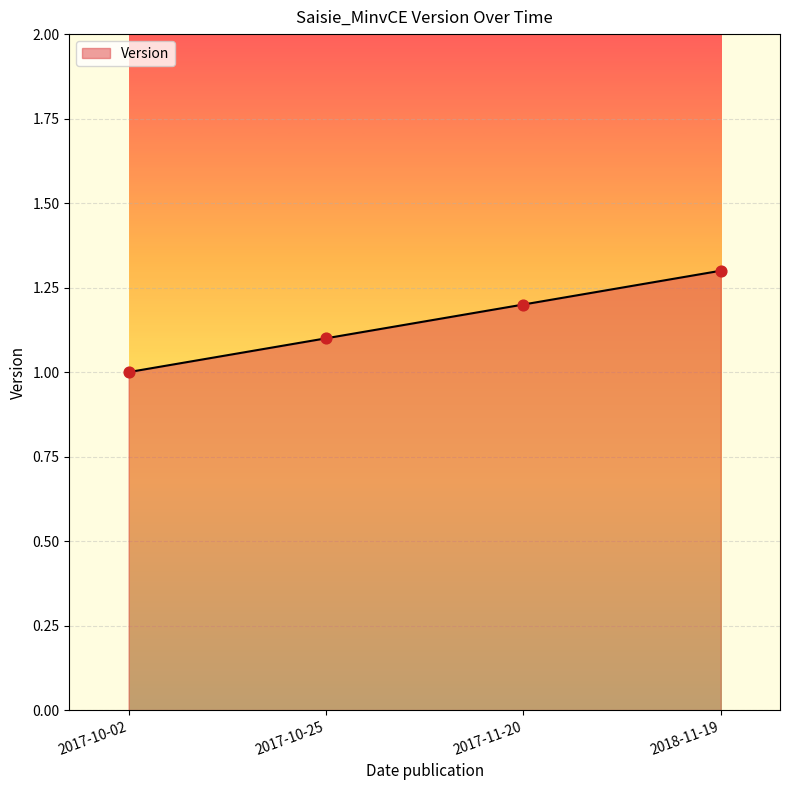

What is the ratio of the value at 2018-11-19 to the value at 2017-10-02?

1.3